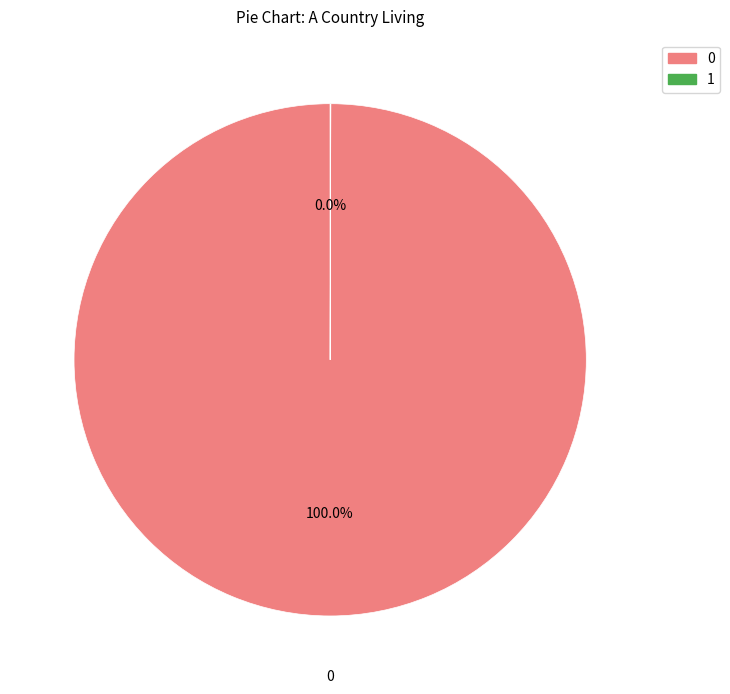

Is there any slice that represents more than half of the pie?

Yes